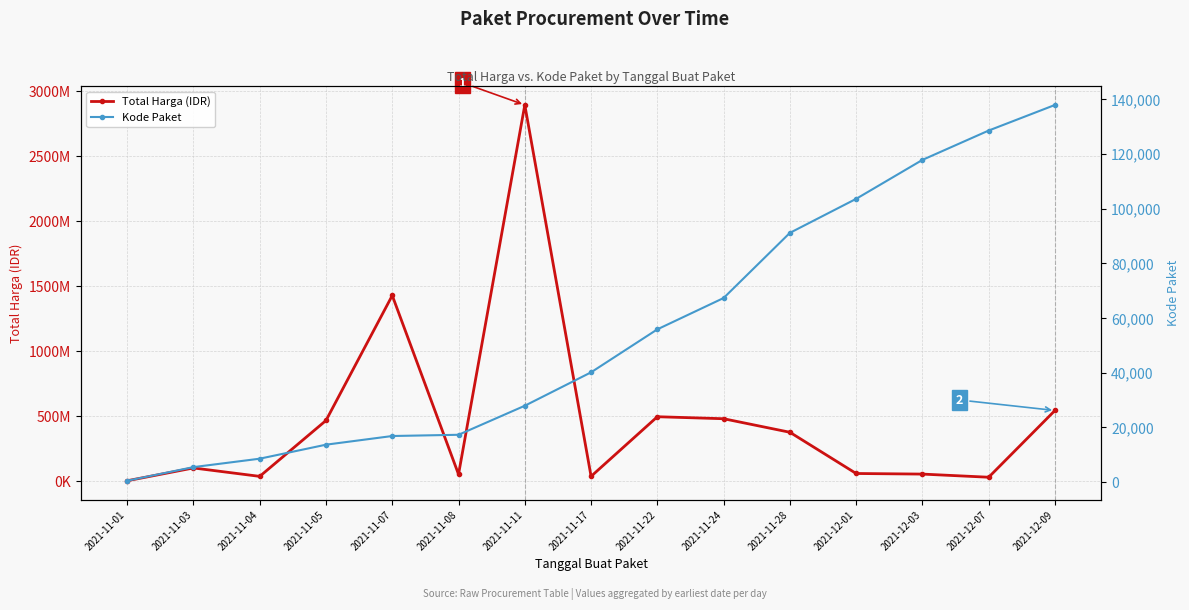

What is the approximate value of Kode Paket at 2021-11-07?

16823